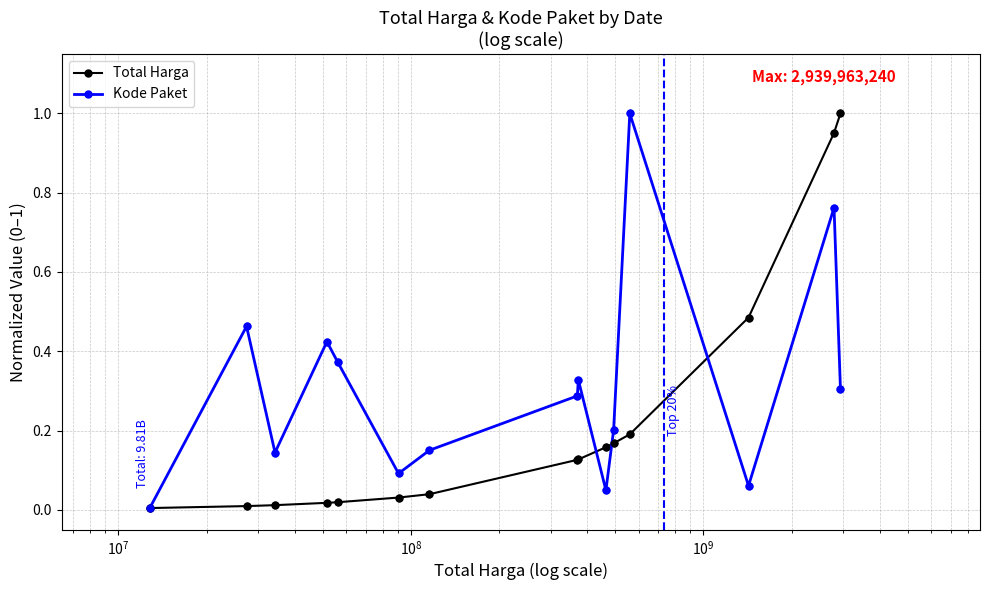

How many interior local peaks does the Kode Paket series have?

5